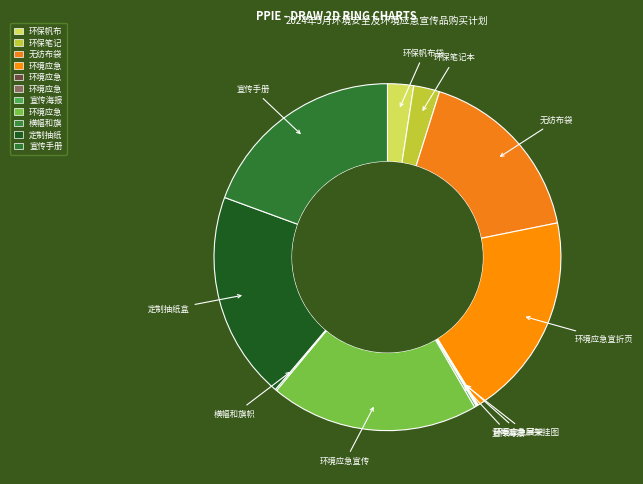

What is the ratio of the value at 无纺布袋 to the value at 宣传手册?

0.9